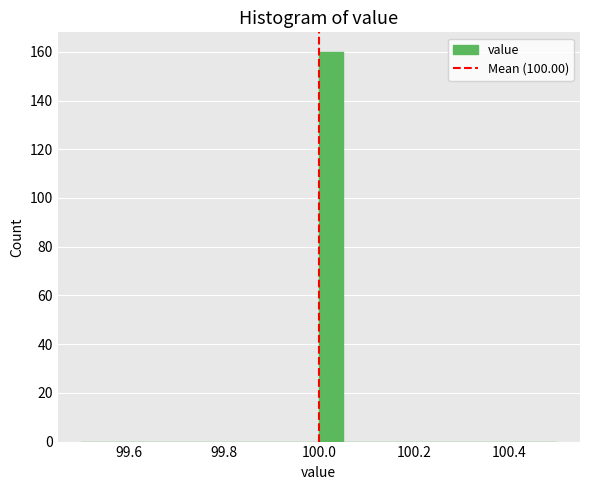

Read against the x-axis, roughly where is the centre of the tallest bar?

100.02